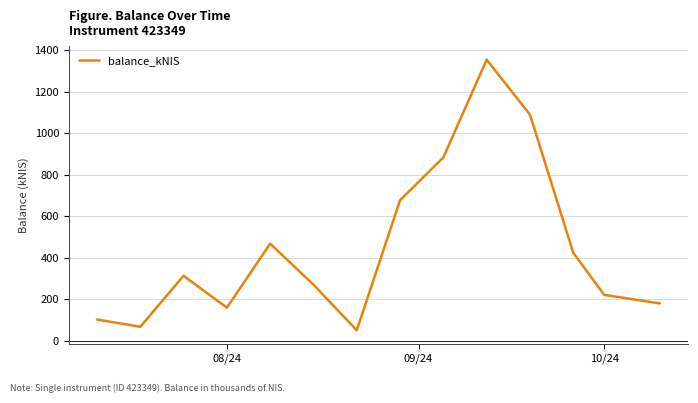

What is the difference between the maximum and minimum values?

1303.5